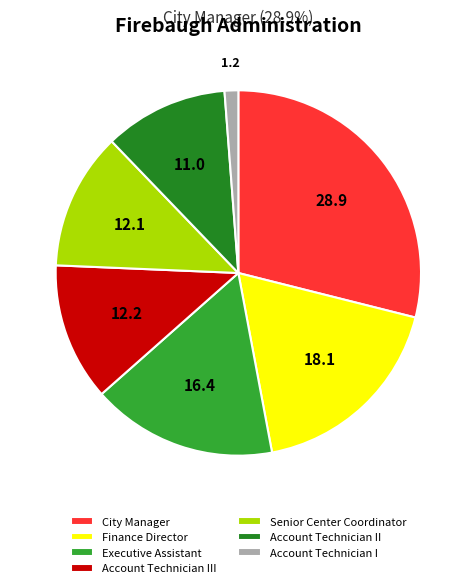

Count the number of slices in the pie.

7